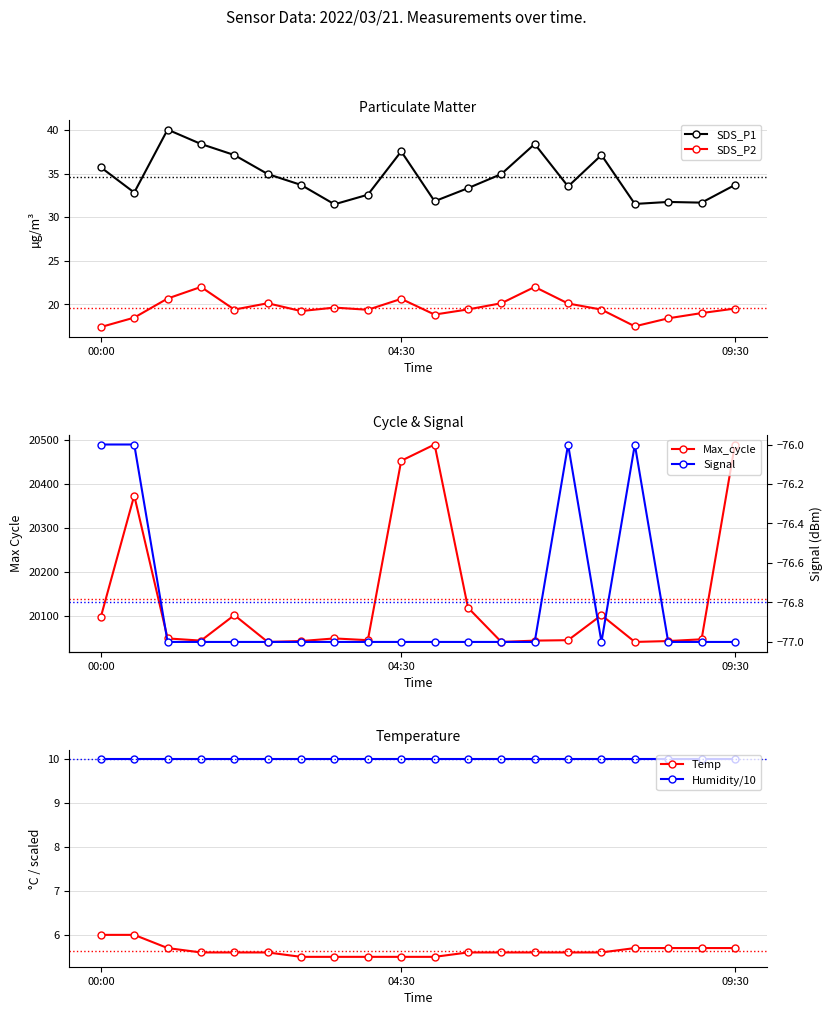

True or false: Max_cycle and SDS_P2 intersect in this chart.

False